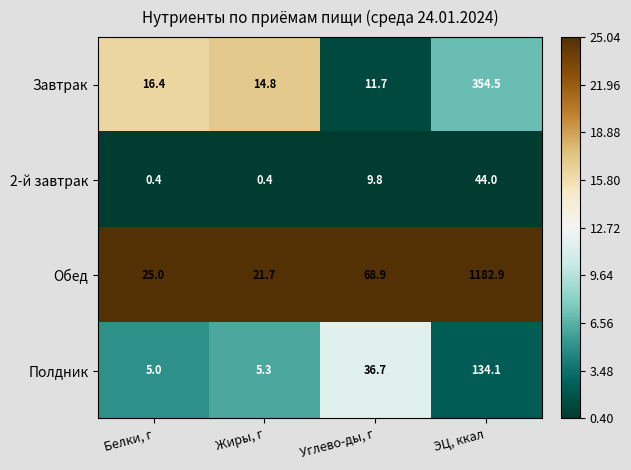

What is the greatest value displayed?

1182.9